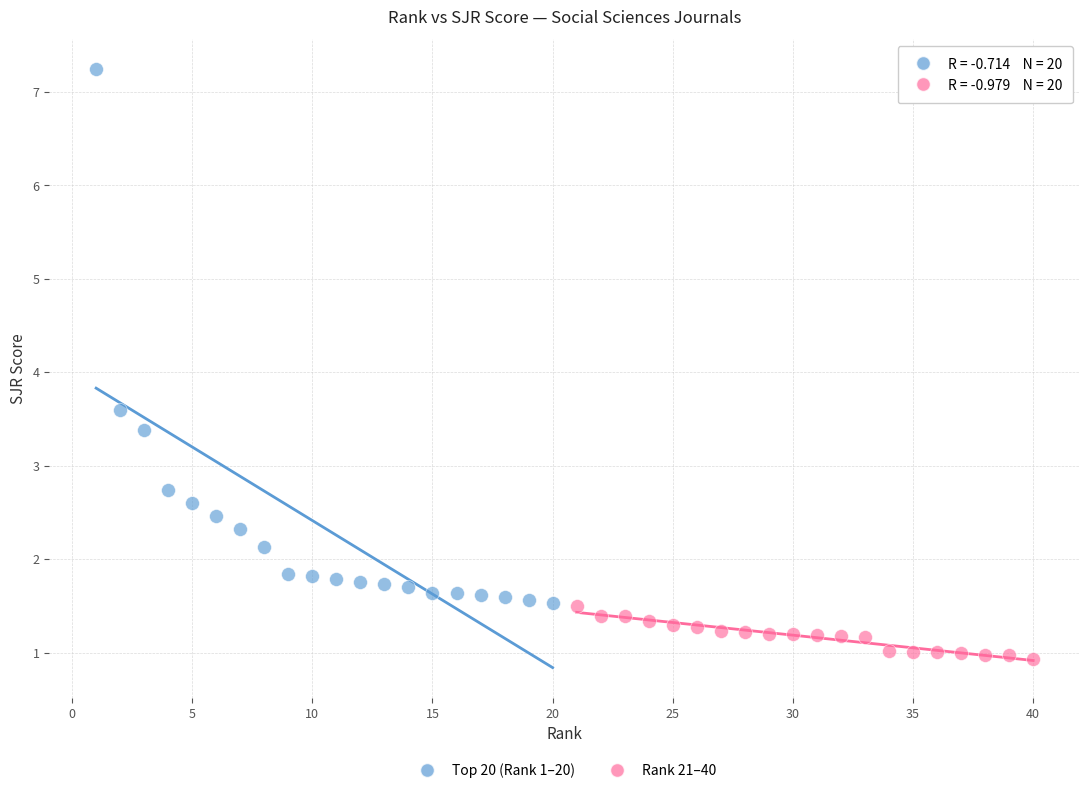

Which series contains the highest Y value?

Top 20 (Rank 1–20)